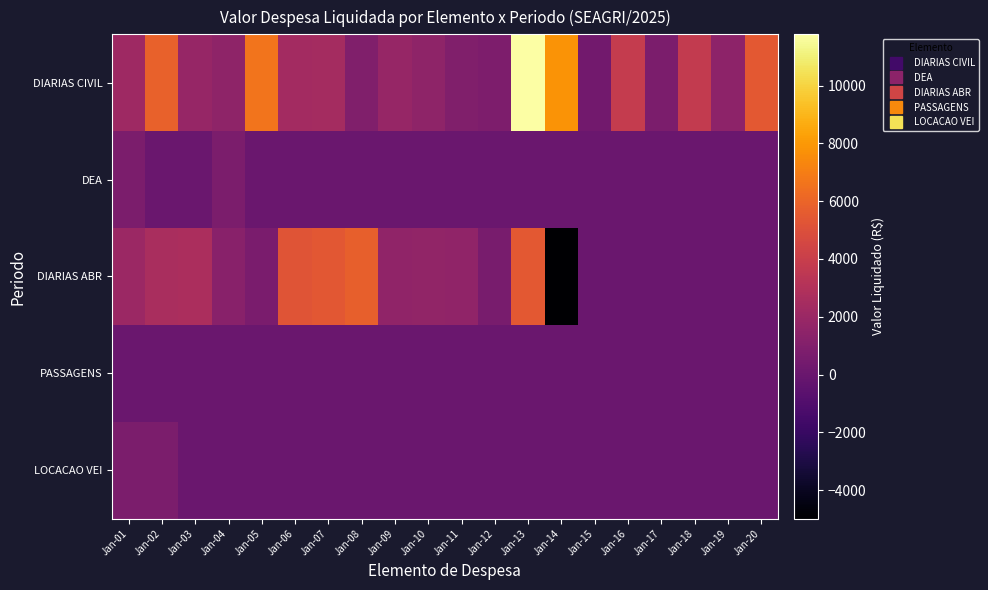

How many distinct data groups are displayed?

5